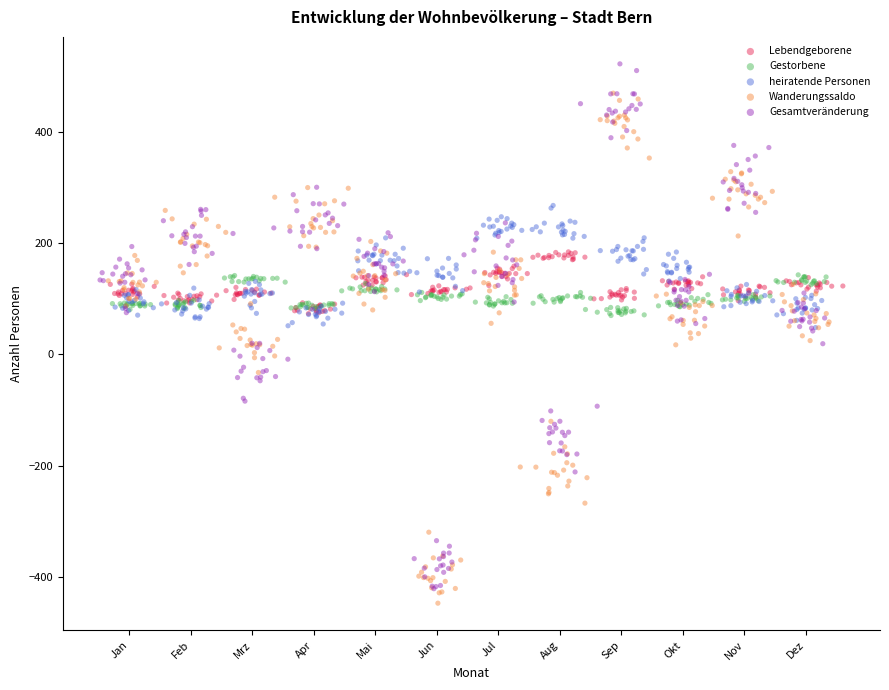

What are all the series names shown in the legend?

Lebendgeborene, Gestorbene, heiratende Personen, Wanderungssaldo, Gesamtveränderung